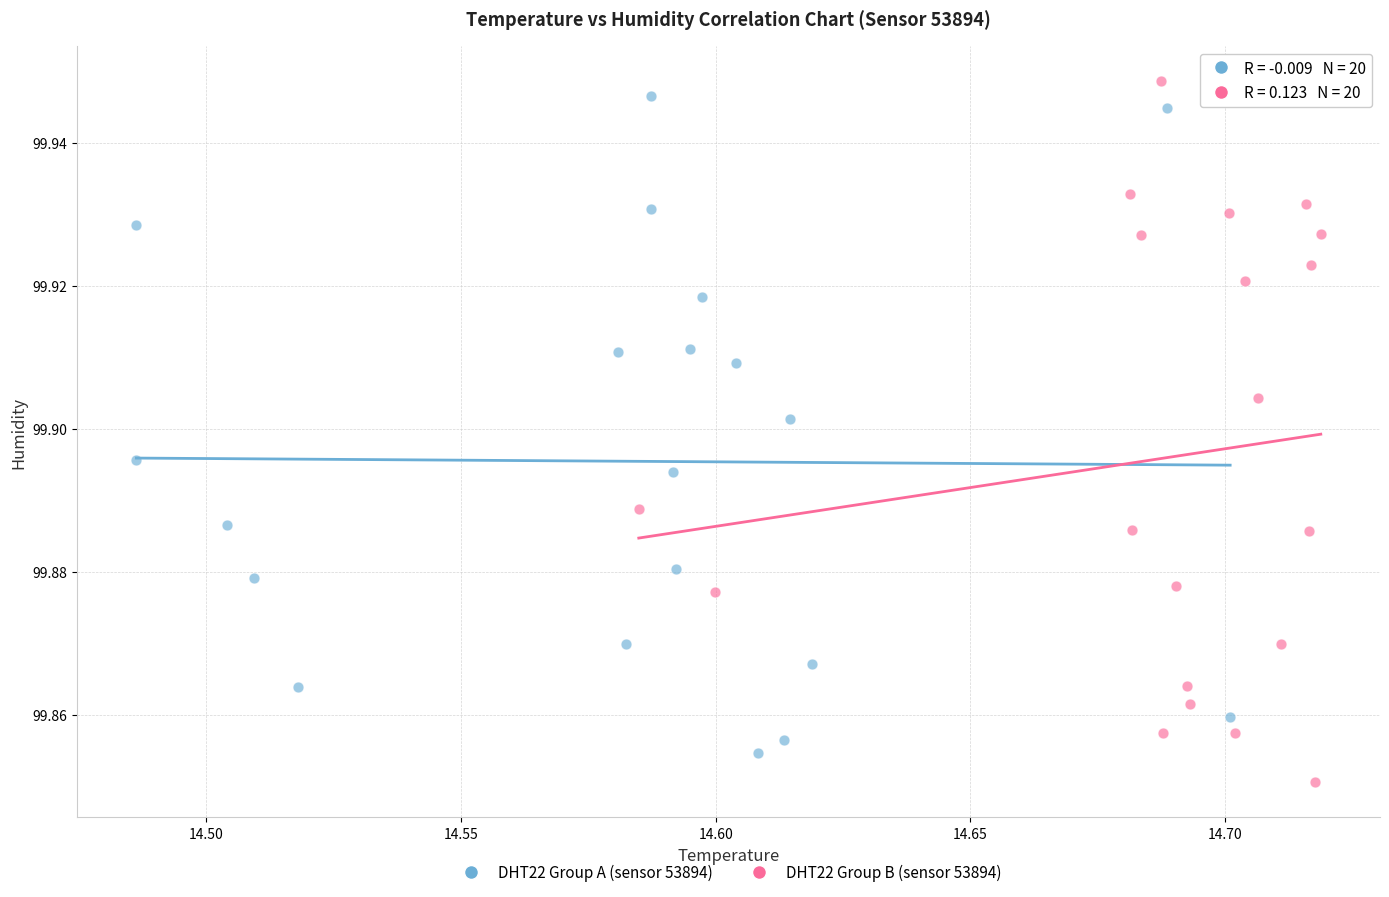

Which series has the largest Y range (max minus min)?

DHT22 Group B (sensor 53894)